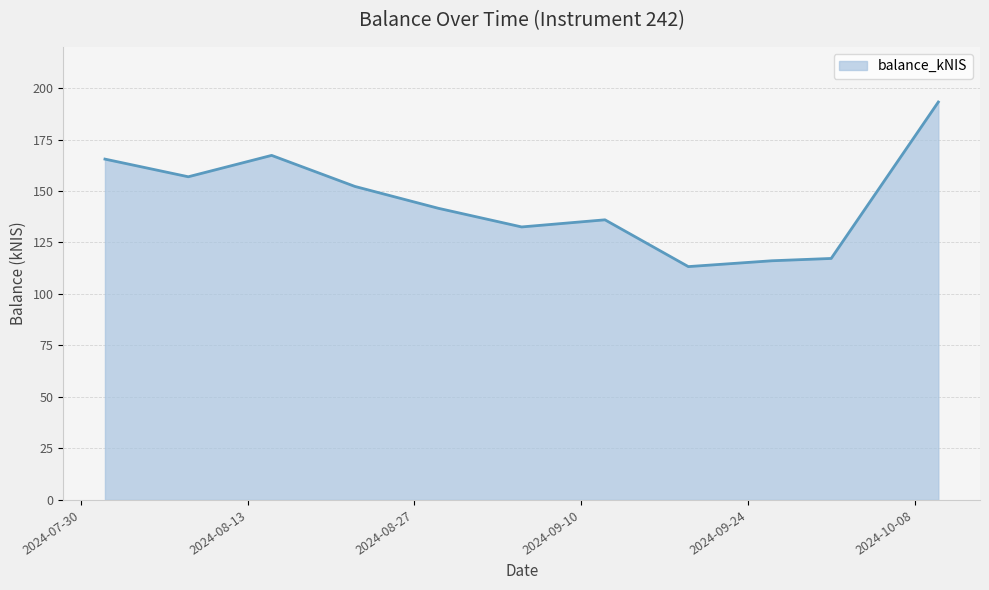

What is the minimum value shown in the chart?

113.3